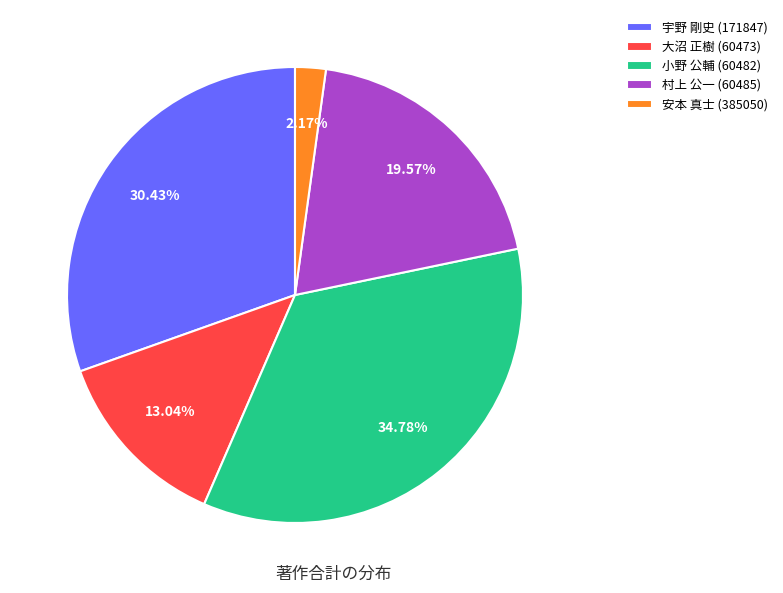

What is the ratio of the value at 宇野 剛史 (171847) to the value at 安本 真士 (385050)?

14.0